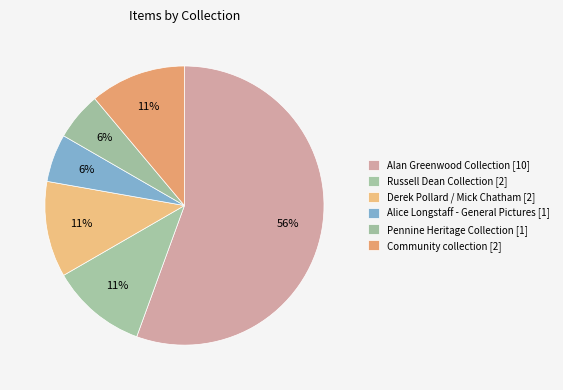

Count the number of slices in the pie.

6